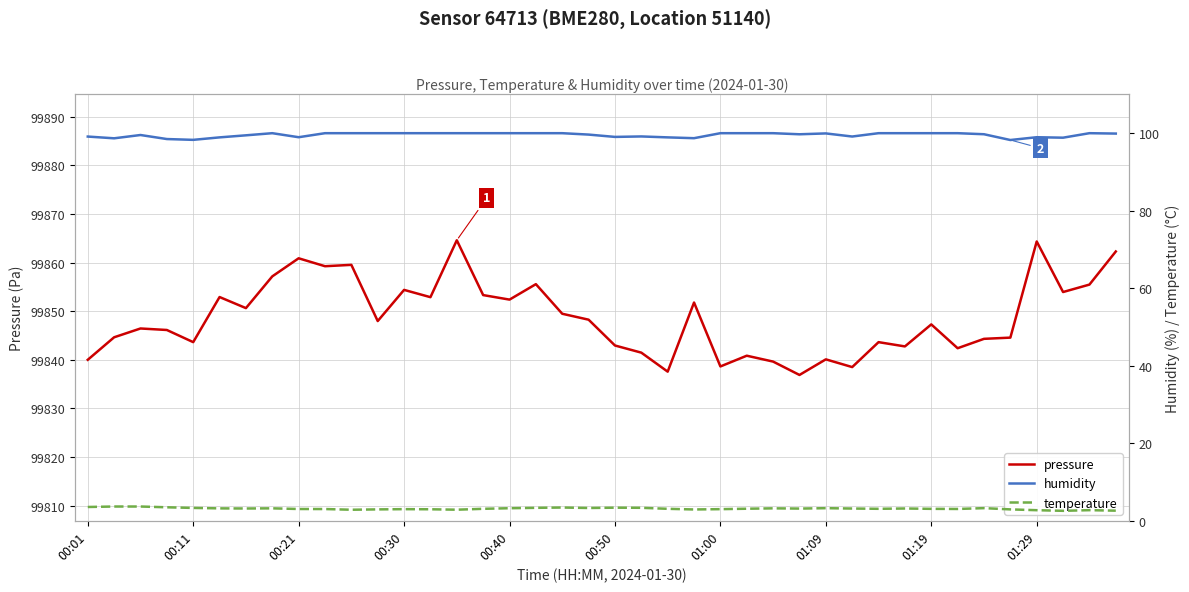

Reading left to right, what are all the values shown in this chart?

pressure: 99840.0	99844.6	99846.4	99846.1	99843.6	99852.9	99850.6	99857.2	99860.9	99859.2	99859.5	99848.0	99854.4	99852.9	99864.6	99853.3	99852.4	99855.6	99849.5	99848.2	99842.9	99841.5	99837.6	99851.8	99838.6	99840.8	99839.6	99836.9	99840.1	99838.5	99843.6	99842.8	99847.3	99842.4	99844.3	99844.6	99864.3	99853.9	99855.5	99862.3
humidity: 99.1	98.7	99.5	98.5	98.3	98.9	99.5	100.0	99.0	100.0	100.0	100.0	100.0	100.0	100.0	100.0	100.0	100.0	100.0	99.6	99.0	99.2	98.9	98.7	100.0	100.0	100.0	99.7	99.9	99.1	100.0	100.0	100.0	100.0	99.7	98.2	99.0	98.8	100.0	99.9
temperature: 3.6	3.7	3.7	3.5	3.3	3.2	3.2	3.2	3.0	3.0	2.9	2.9	3.0	3.0	2.9	3.1	3.2	3.3	3.4	3.3	3.4	3.4	3.1	2.9	3.0	3.1	3.2	3.1	3.2	3.2	3.1	3.2	3.1	3.0	3.3	2.9	2.7	2.6	2.7	2.6